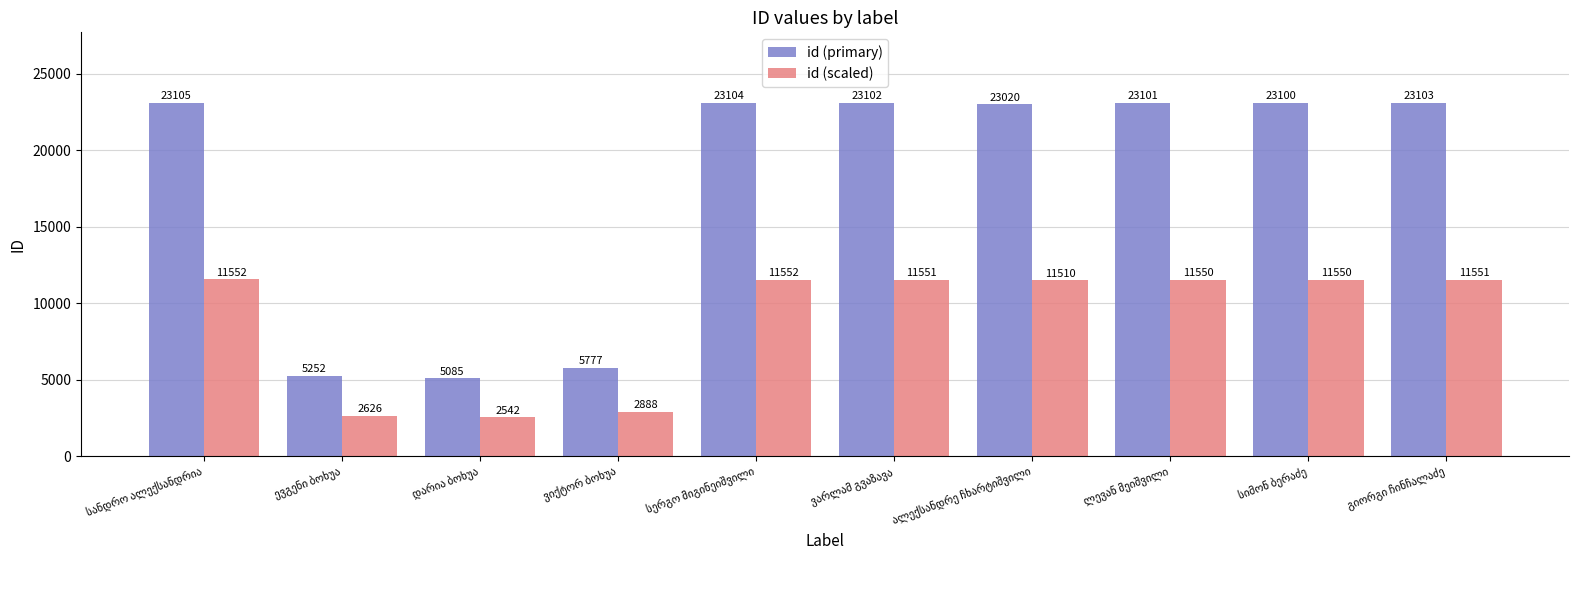

How many values in the id (primary) series are below 23101?

5